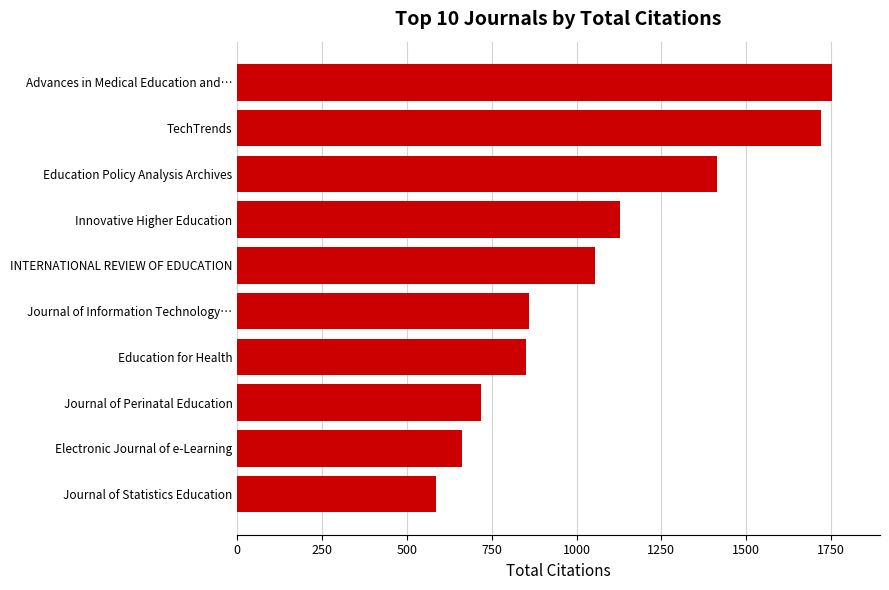

Between Journal of Statistics Education and INTERNATIONAL REVIEW OF EDUCATION, which is larger?

INTERNATIONAL REVIEW OF EDUCATION